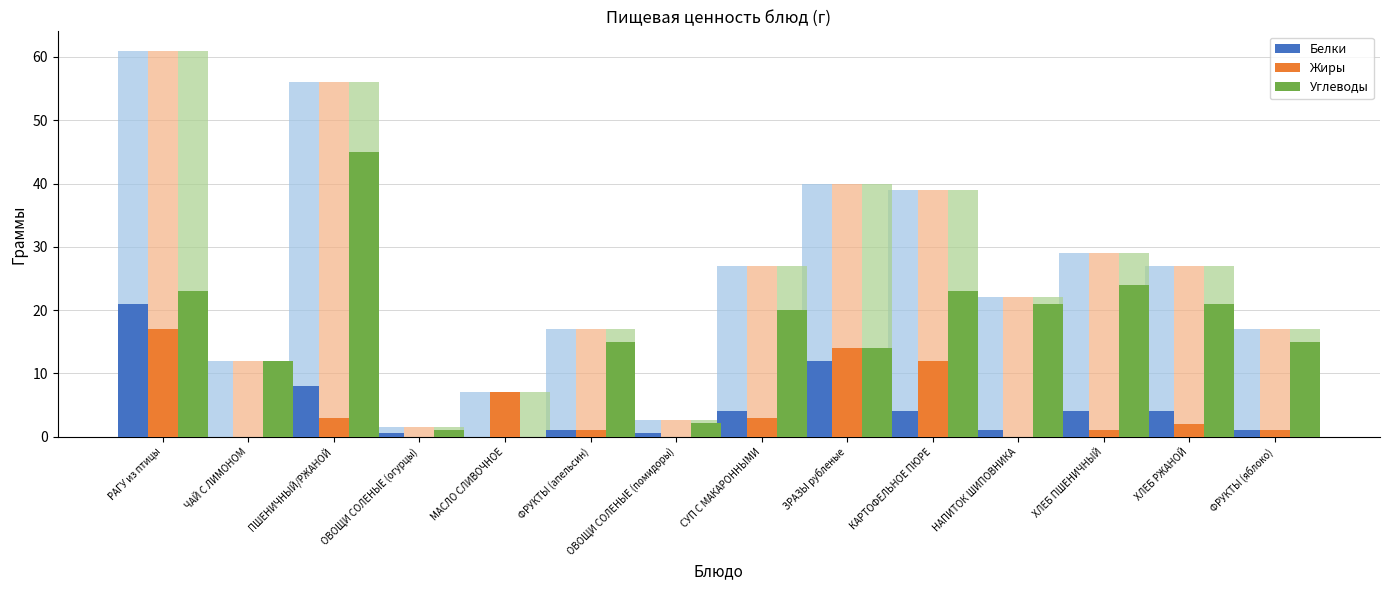

What is the difference between the second highest and minimum values in the Белки series?

12.0